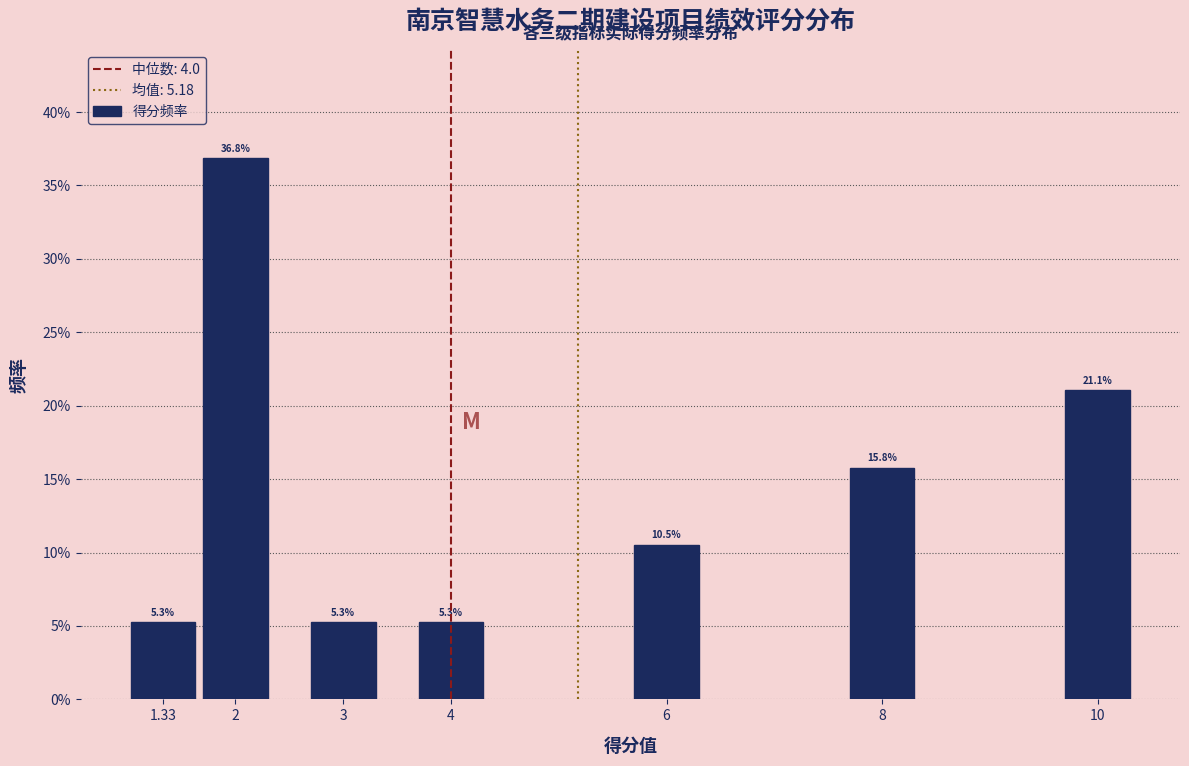

Does the chart contain any negative values?

No